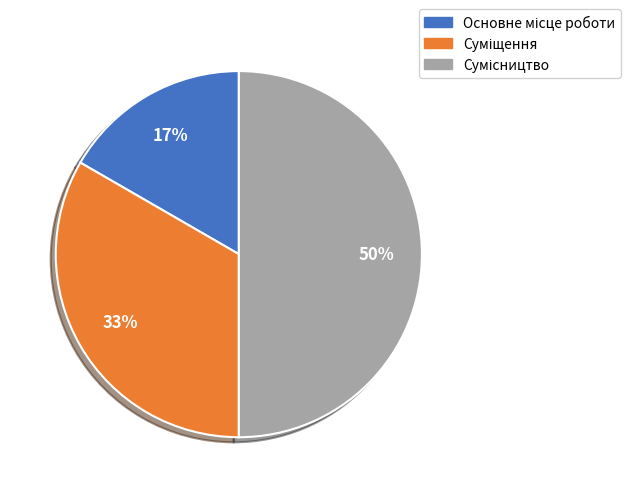

To the nearest percent, what is the difference between the largest and smallest slice percentages?

33%